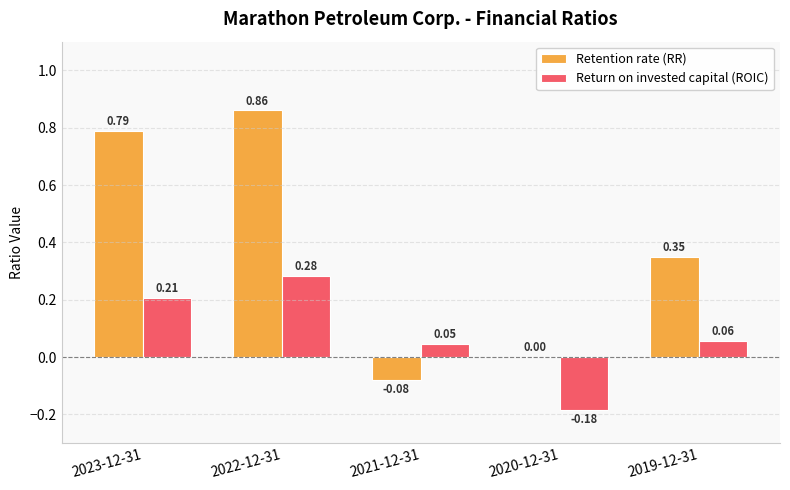

What is the sum of all Return on invested capital (ROIC) values?

0.4